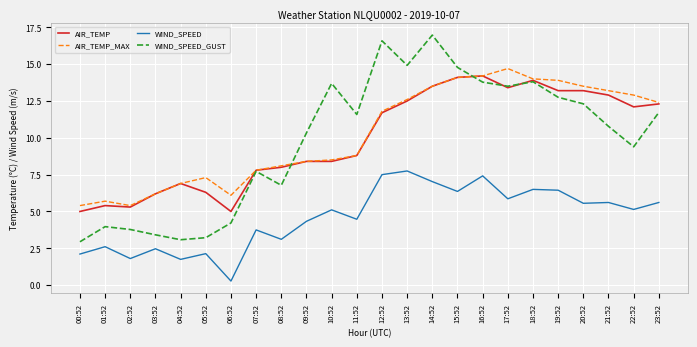

Rank the series by their maximum value, from lowest to highest.

WIND_SPEED, AIR_TEMP, AIR_TEMP_MAX, WIND_SPEED_GUST